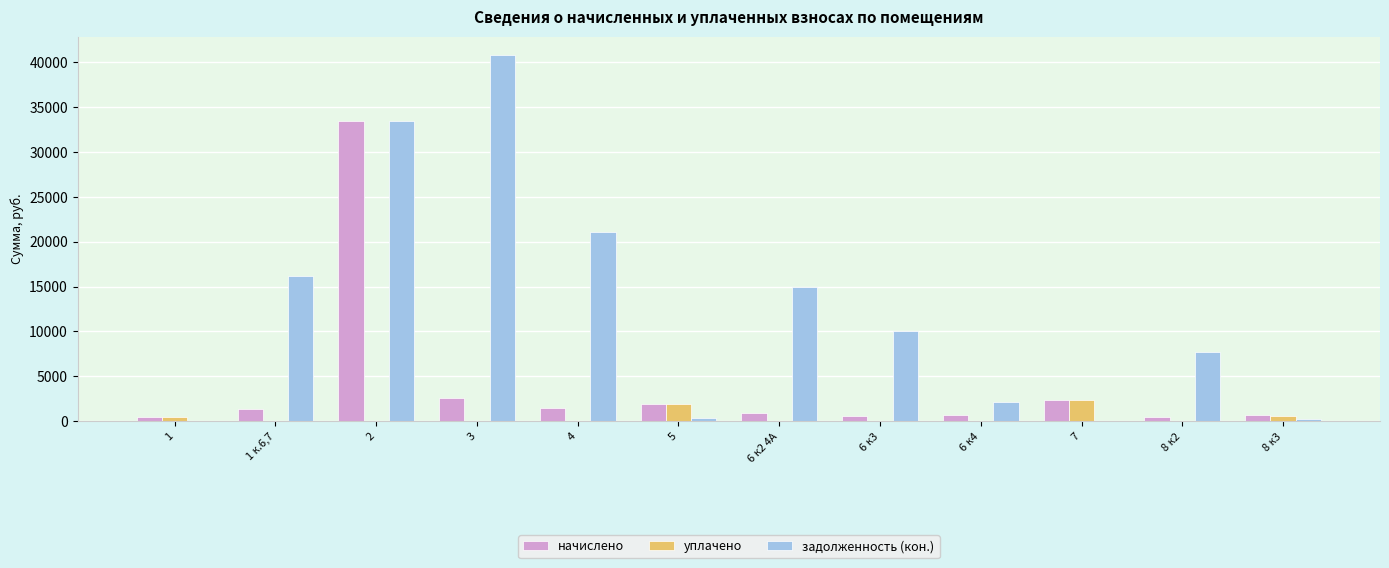

Which series has the largest total across all categories?

задолженность (кон.)